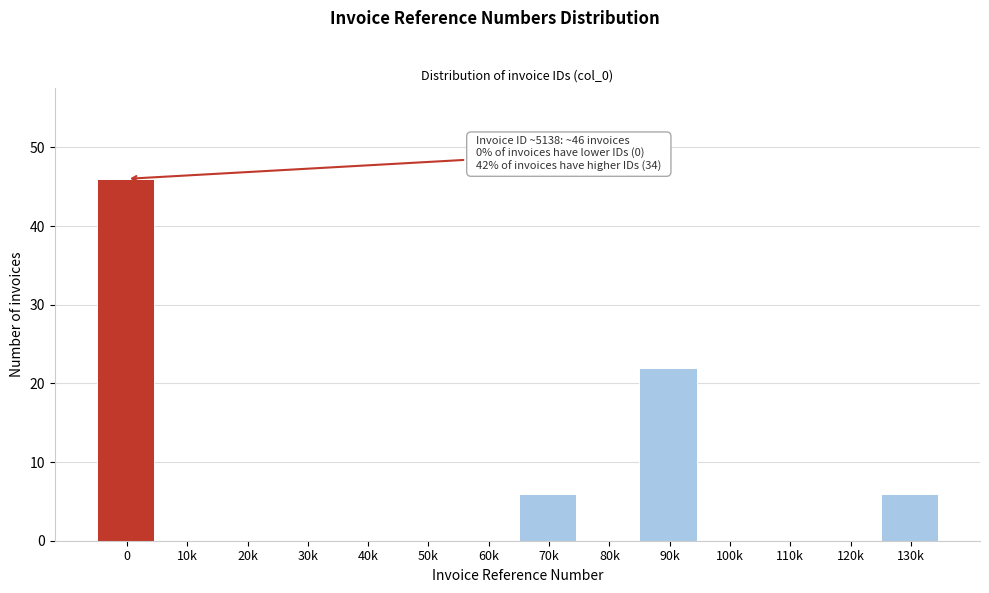

Reading right to left, list all the values displayed in this chart.

130k=6	120k=0	110k=0	100k=0	90k=22	80k=0	70k=6	60k=0	50k=0	40k=0	30k=0	20k=0	10k=0	0=46